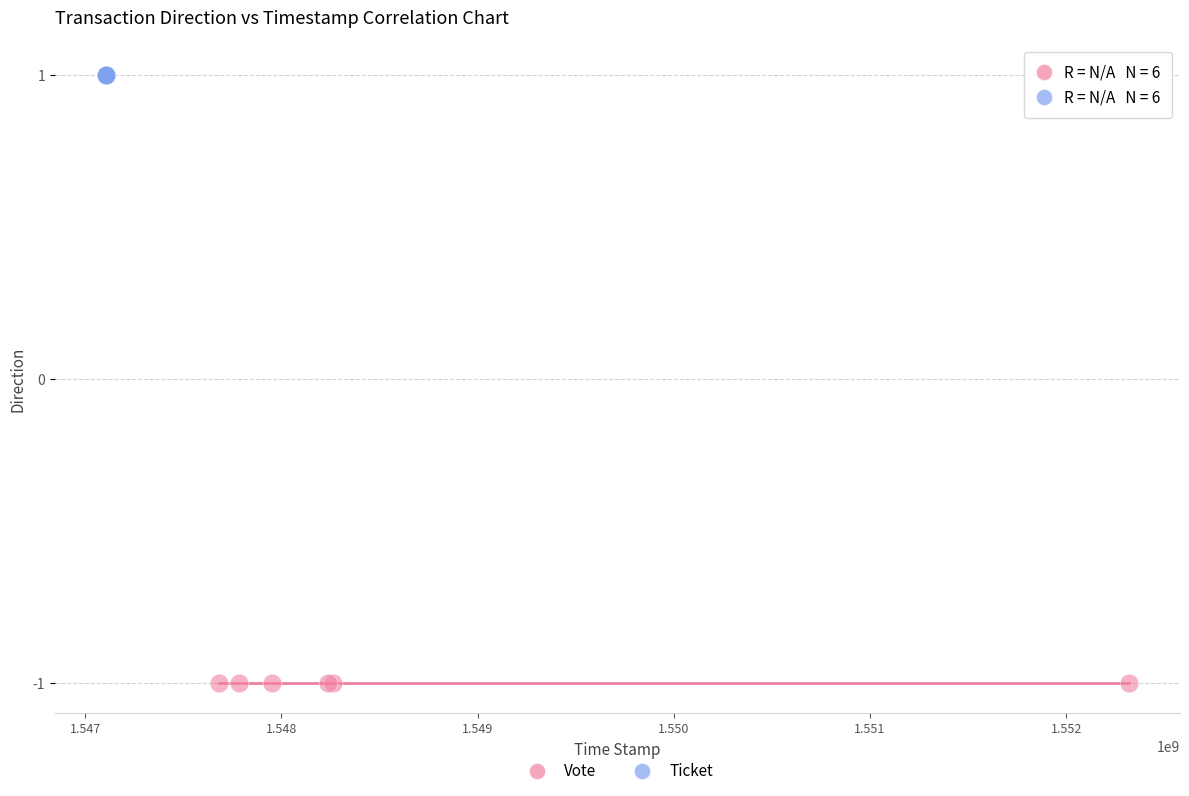

What are all the series names shown in the legend?

Vote, Ticket